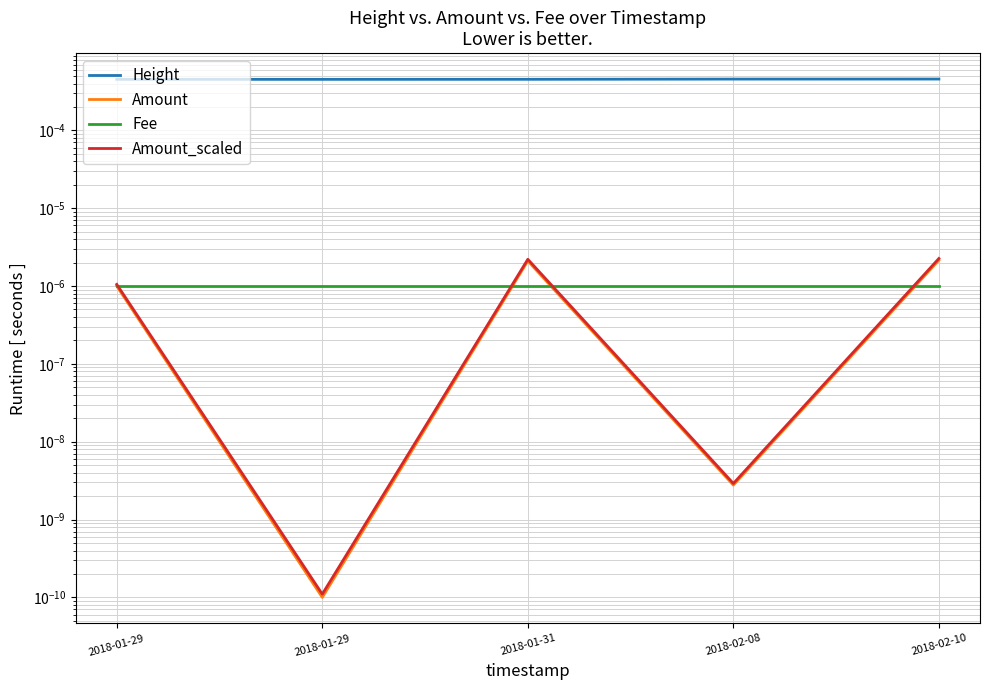

True or false: Height has more than 1 interior local peaks.

False